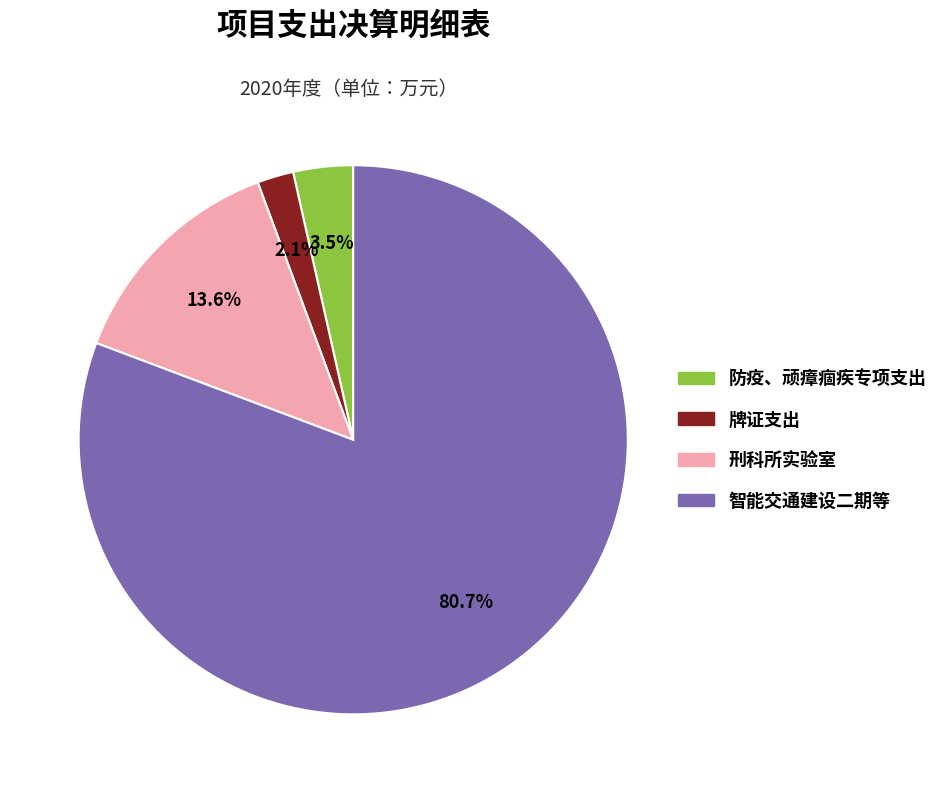

Between 智能交通建设二期等 and 防疫、顽瘴痼疾专项支出, which is larger?

智能交通建设二期等